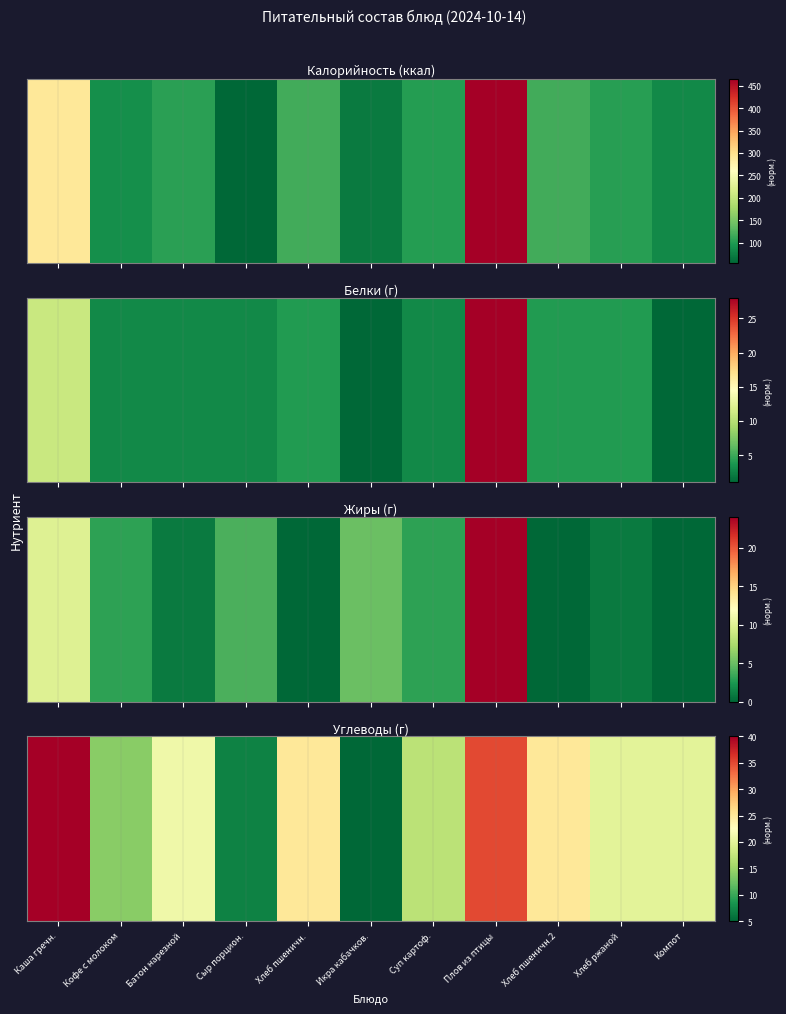

What is the difference between the values at Сыр порцион. and Кофе с молоком?

7